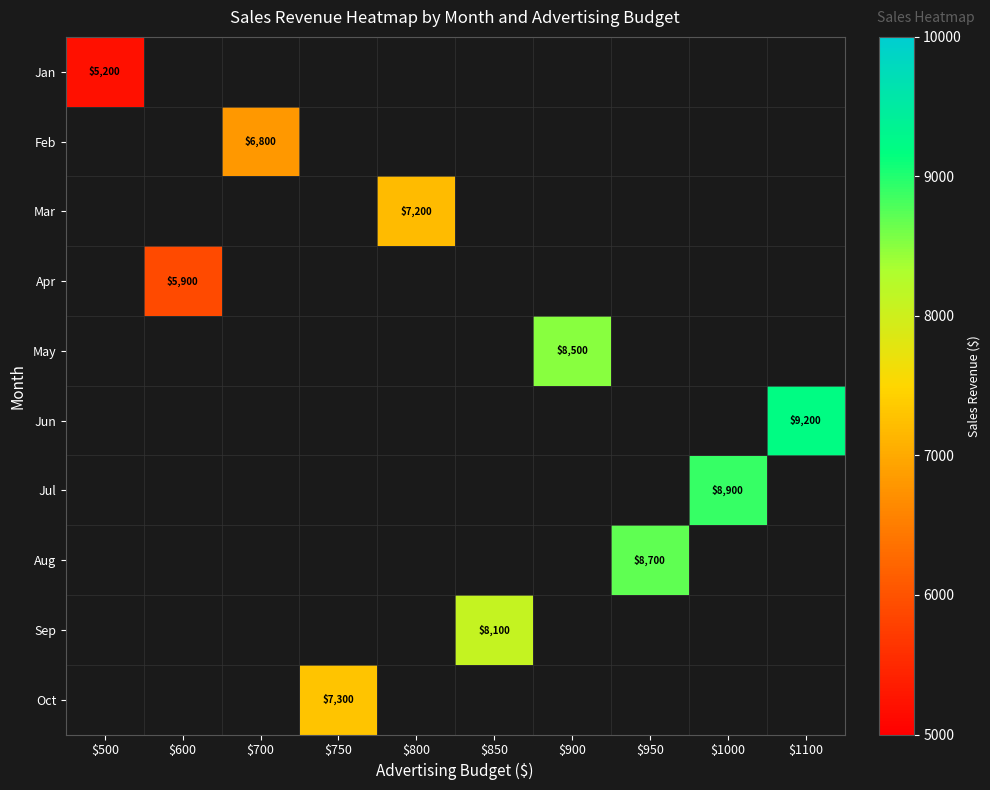

The May series shows 4087 at $900. True or false?

False